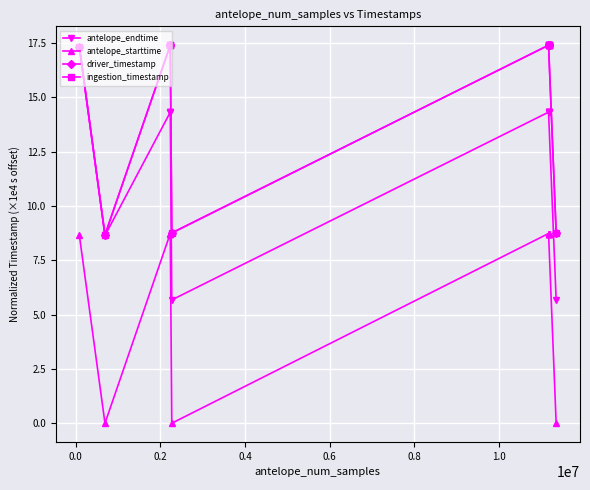

What is the maximum value shown in the chart?

17.4